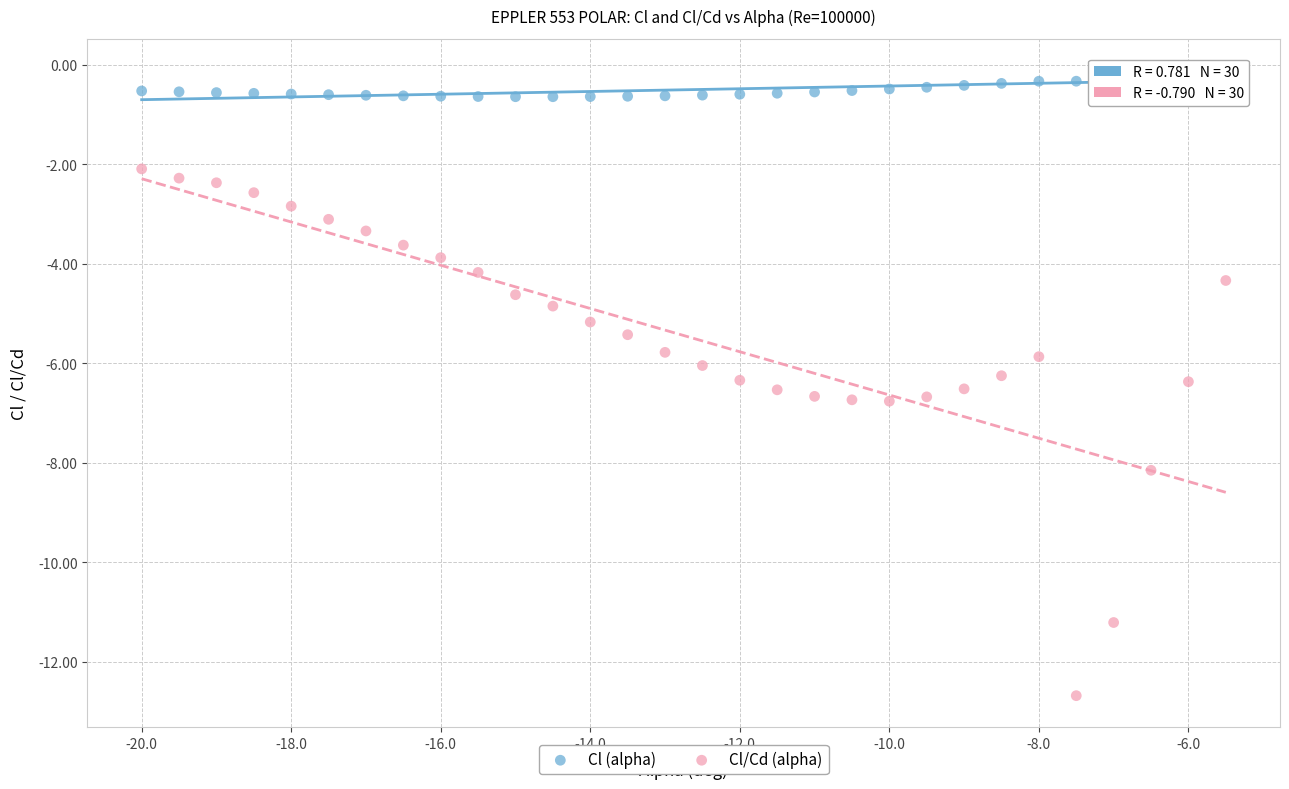

Across all data points, what is the range of X values (max minus min)?

14.5